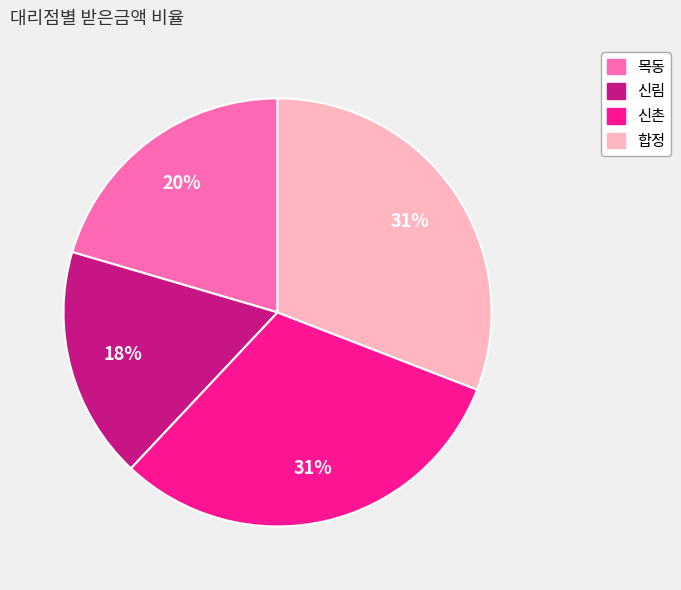

Does any single category account for the majority?

No